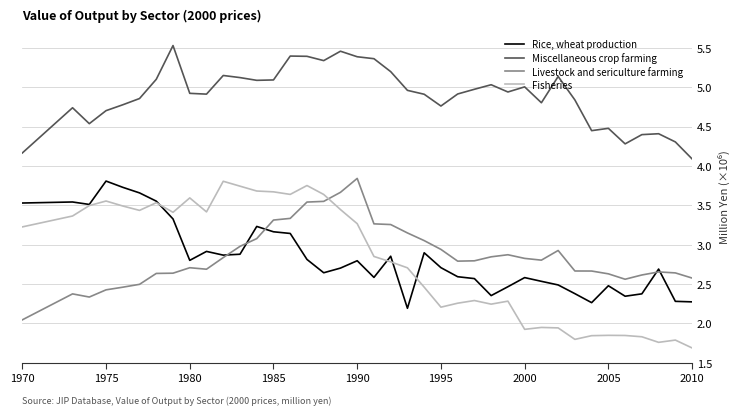

Where is the first local maximum for Rice, wheat production?

1975